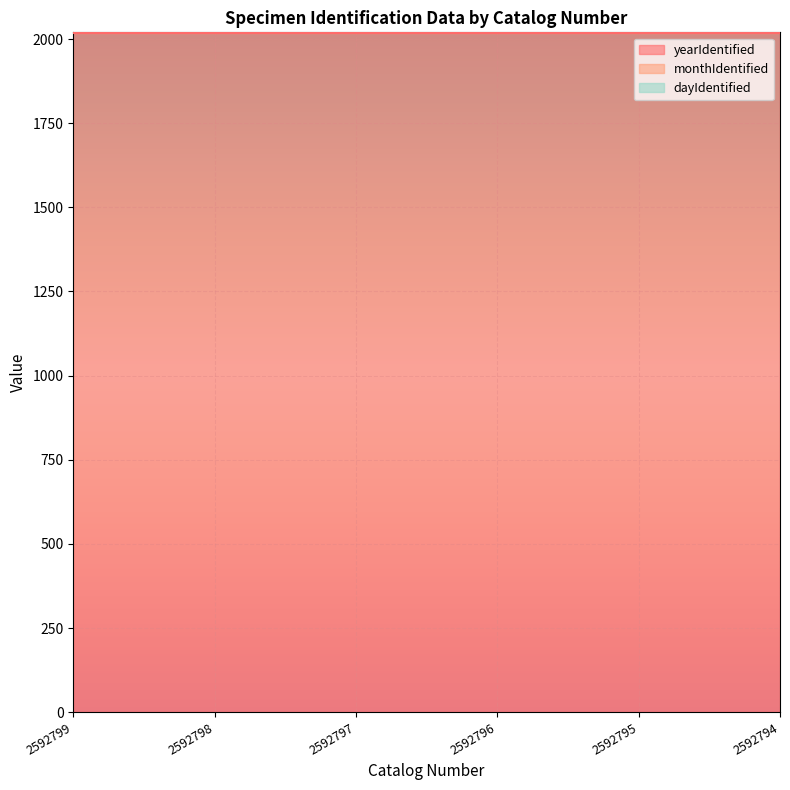

What value does the monthIdentified series have at 2592798?

7